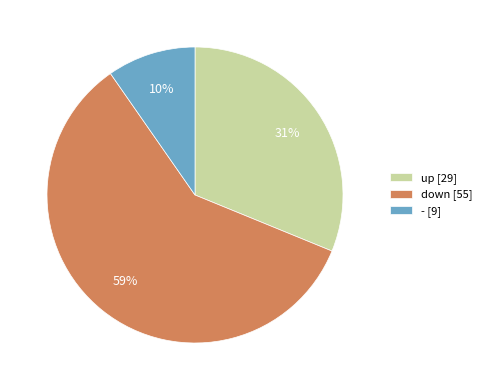

Do down [55] and up [29] together represent more than half of the pie?

Yes